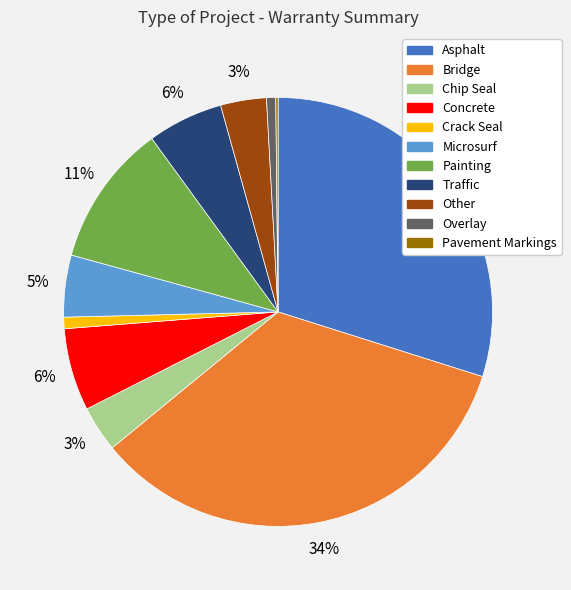

Does Microsurf account for over 50% of the chart?

No